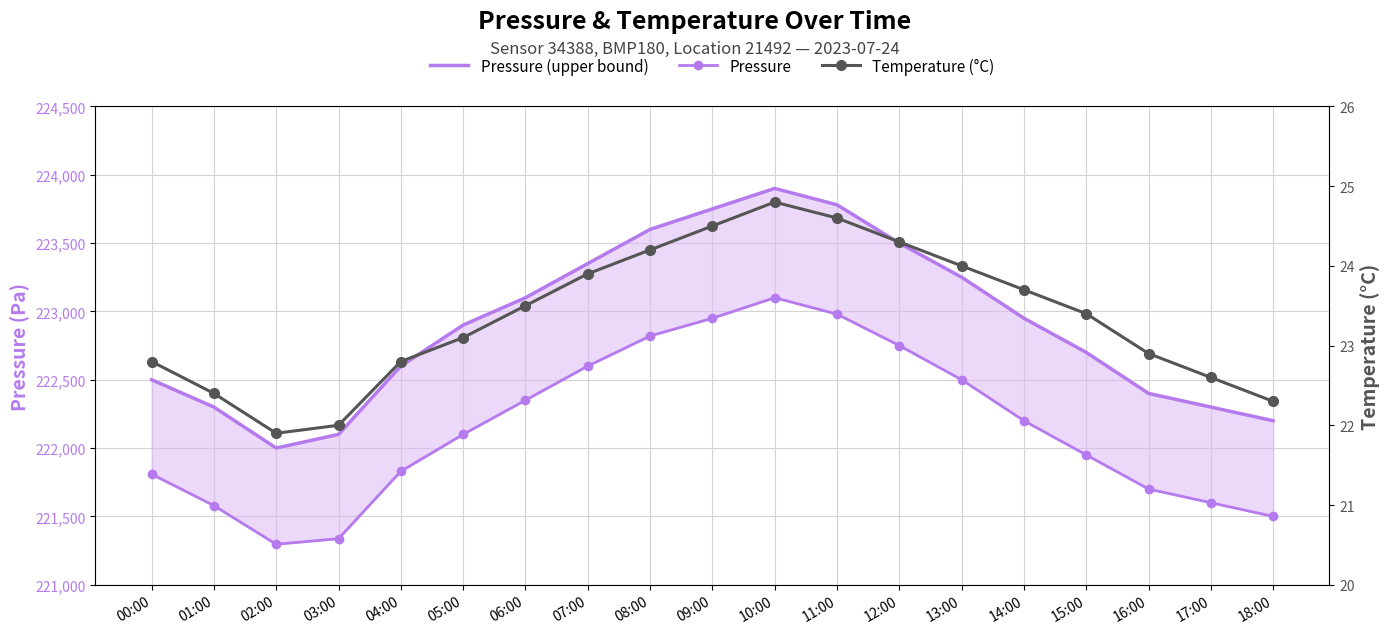

Between 08:00 and 05:00, which is larger?

08:00